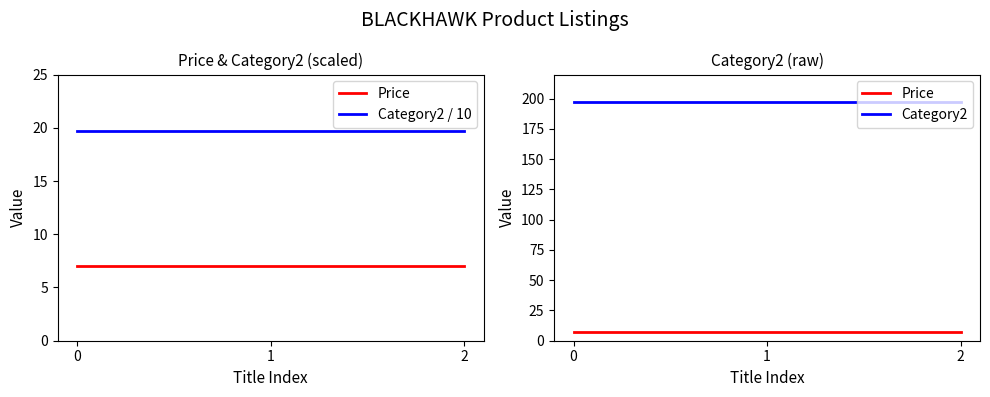

How many distinct data groups are displayed?

3